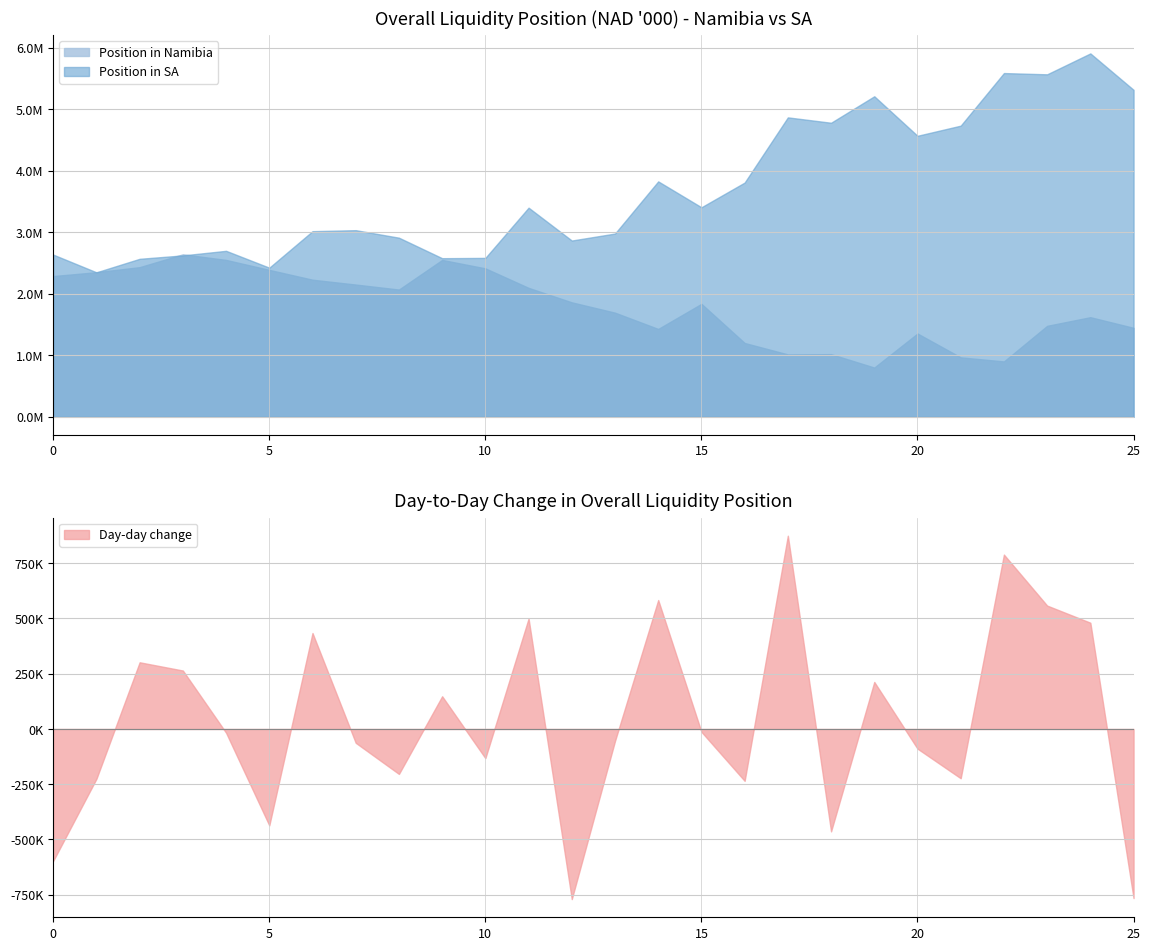

Read the Position_SA value at Day_change.

2624573.8